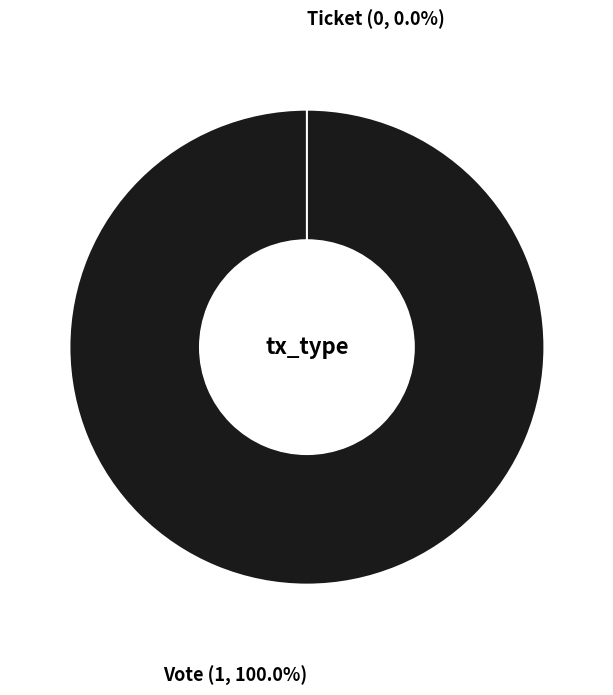

Between Vote and Ticket, which is larger?

Vote